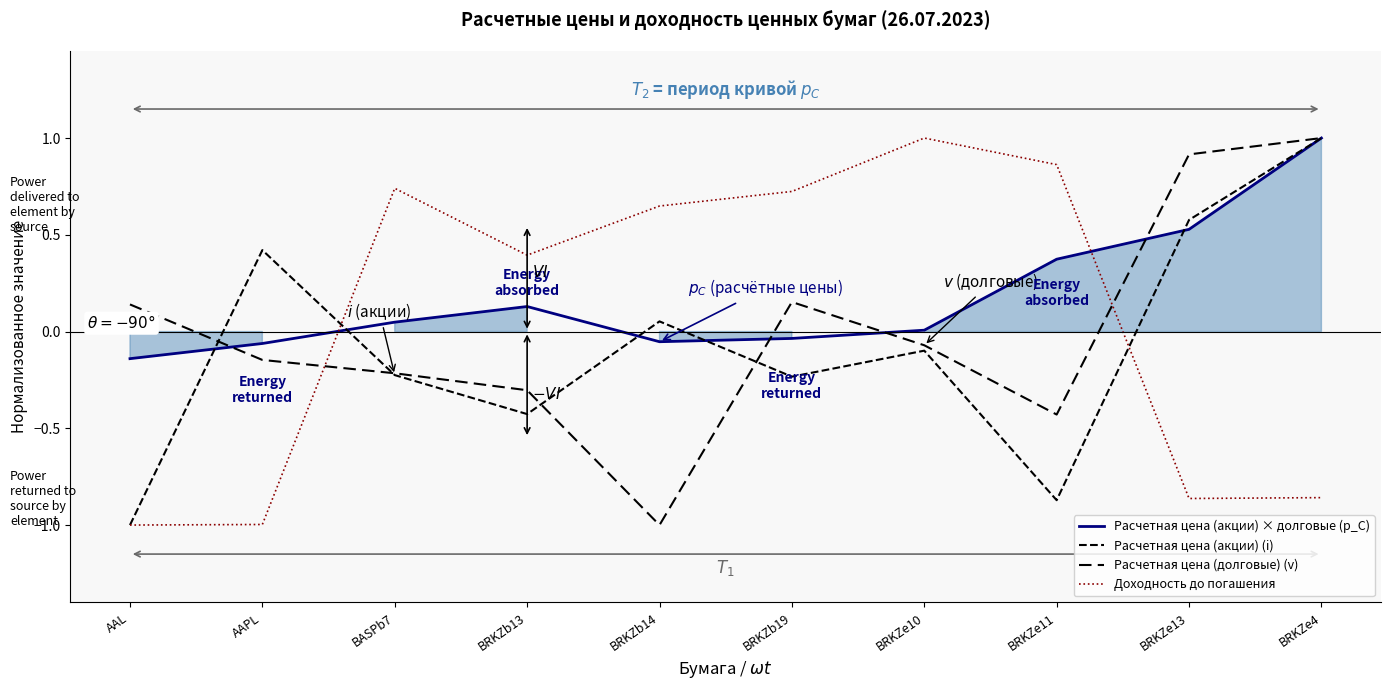

In Расчетная цена (акции) (i), how many points are lower than both neighbors (excluding endpoints)?

3